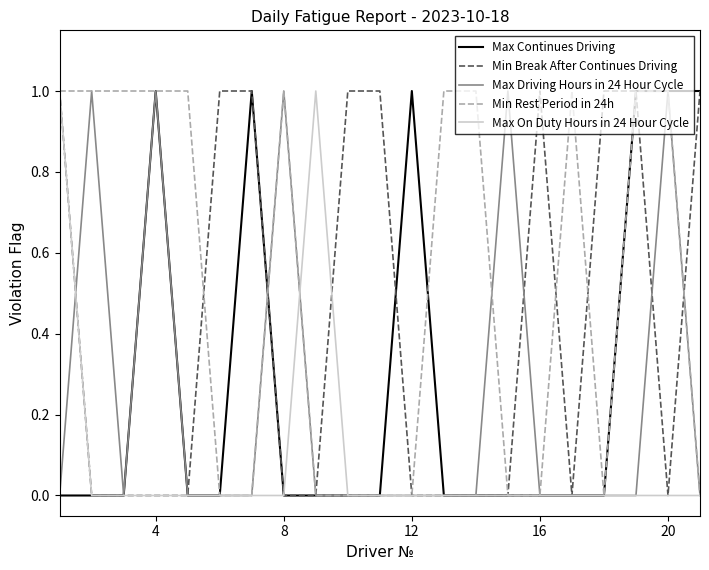

Which series has the largest total across all categories?

Min Rest Period in 24h